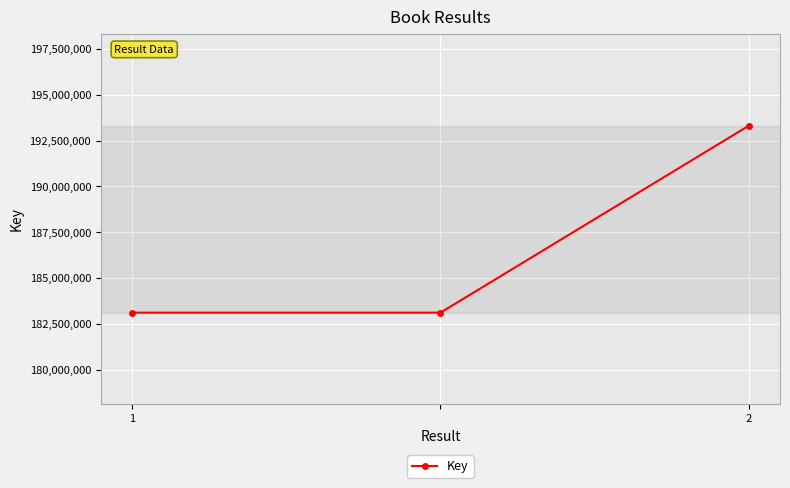

What is the sum of all values?

559547710